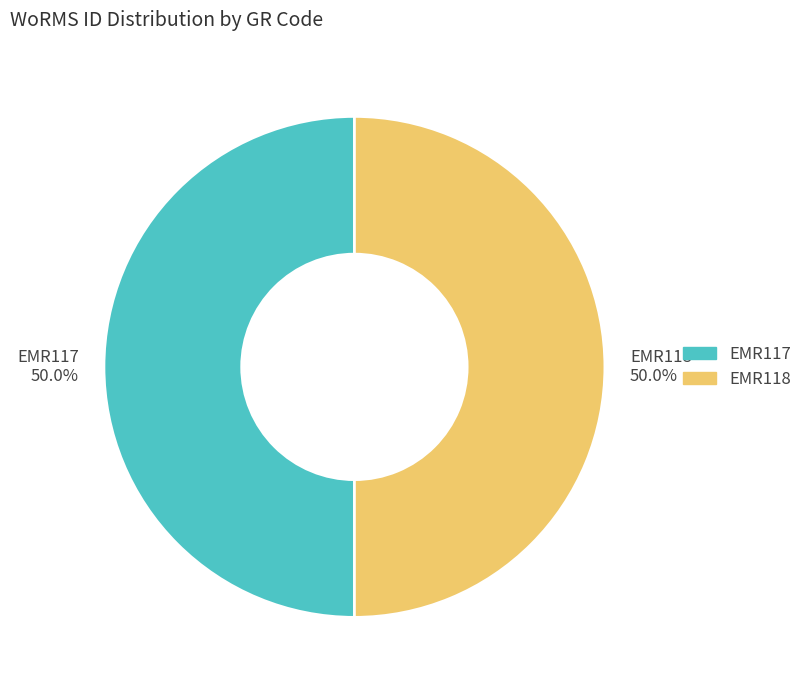

Is the sum of EMR117 50.0% and EMR118 50.0% greater than half?

Yes